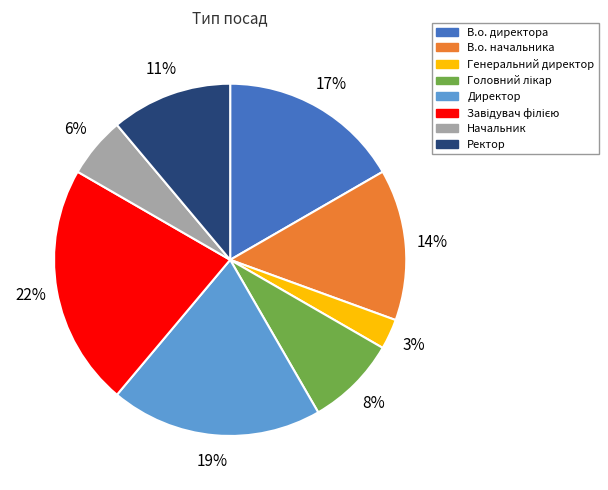

Is it true that Директор is 19% of the pie?

True